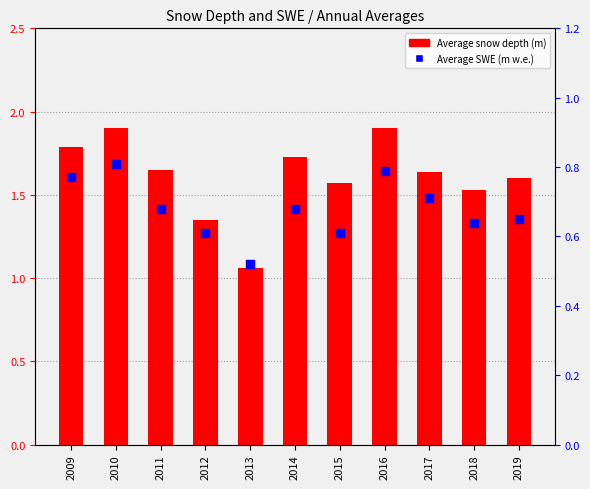

What are all the series names shown in the legend?

Average snow depth (m), Average SWE (m w.e.)